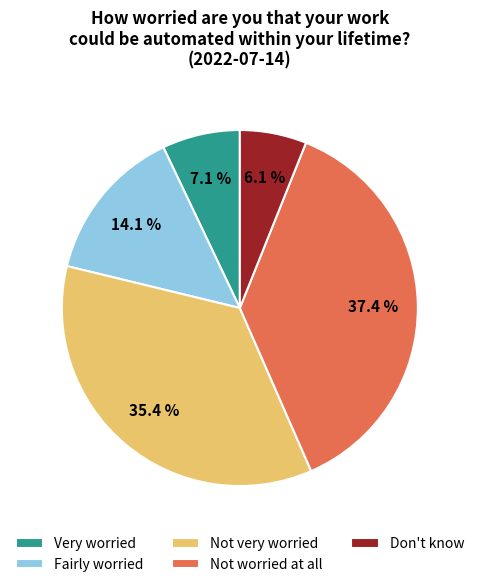

To the nearest percent, what is the average slice percentage?

20%